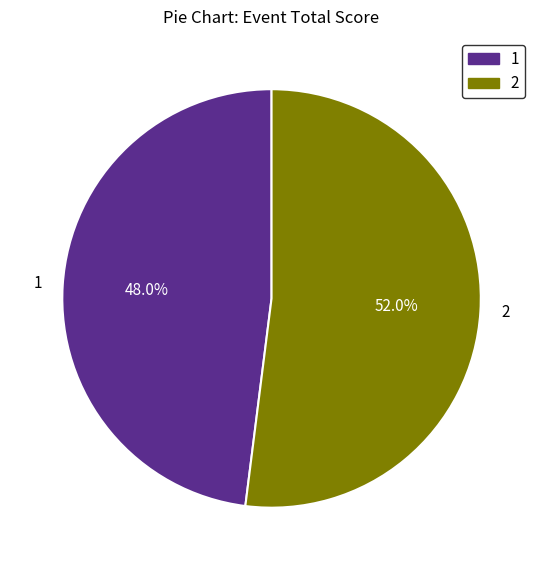

How many segments does this pie chart have?

2